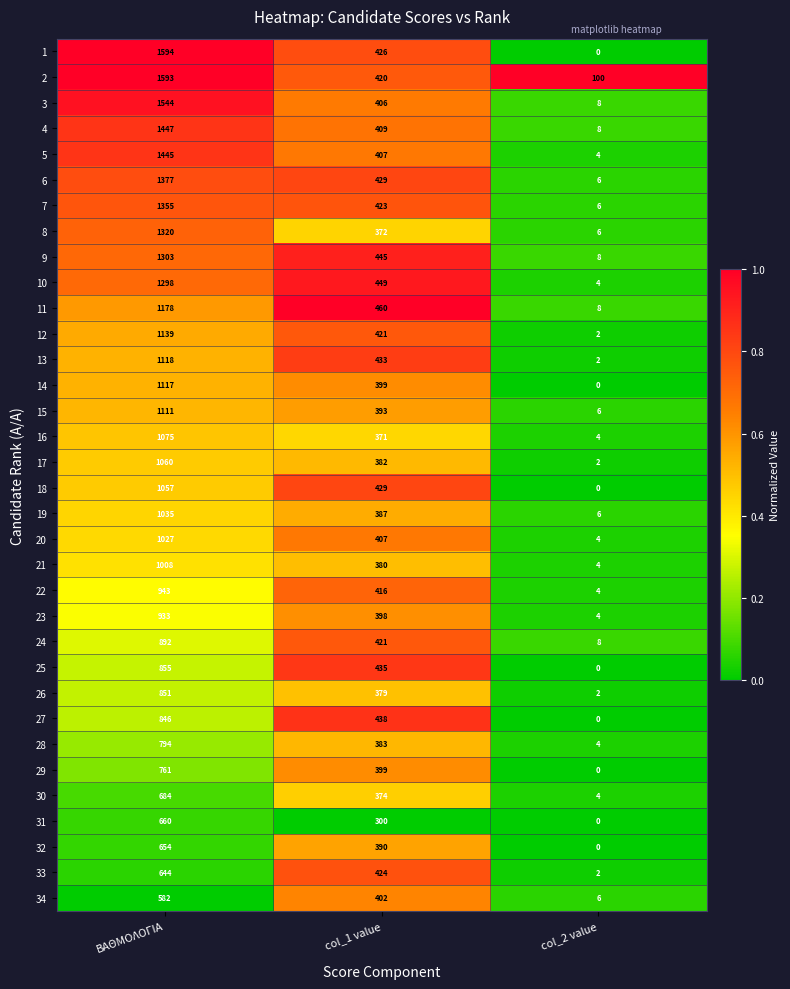

Which series has the widest spread of values?

1